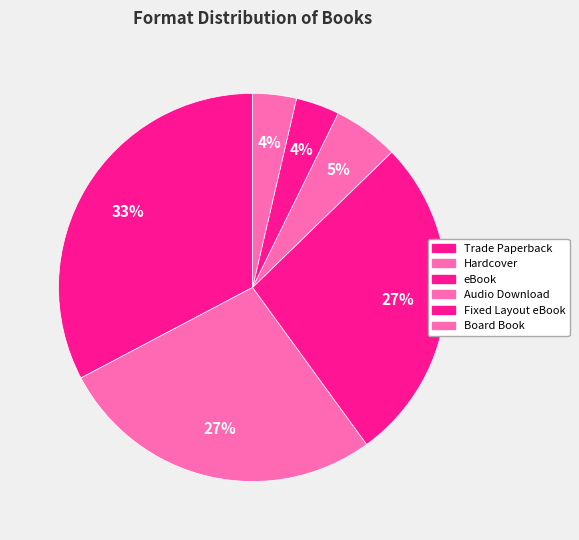

How many segments does this pie chart have?

6